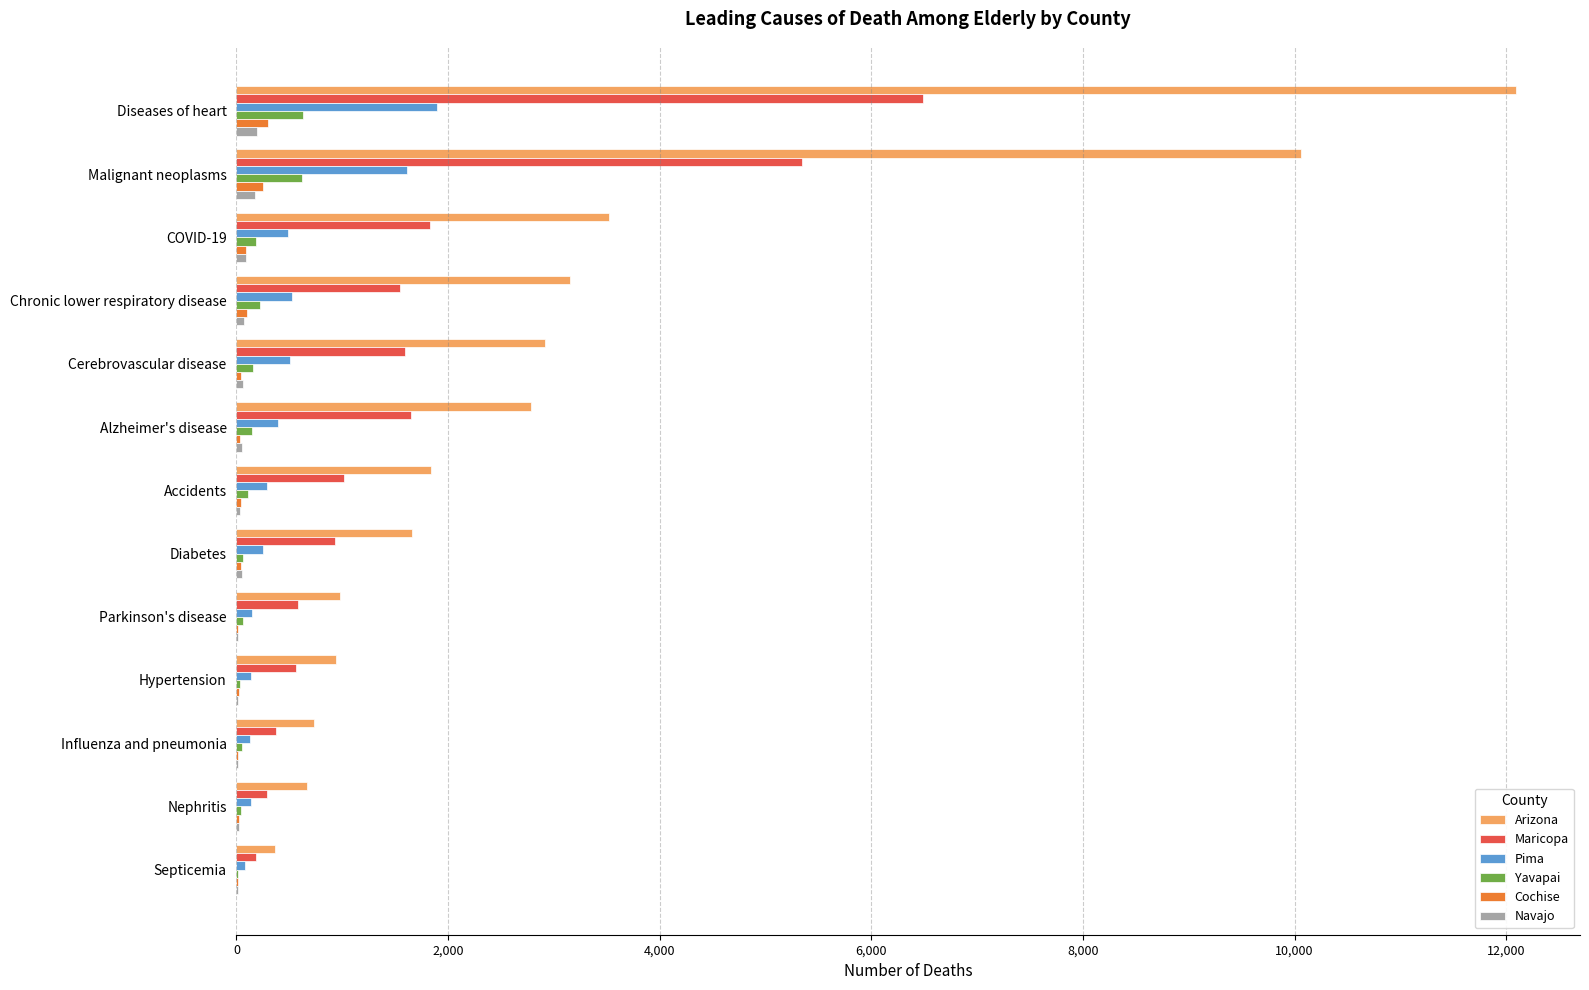

Which series has the largest total across all categories?

Arizona